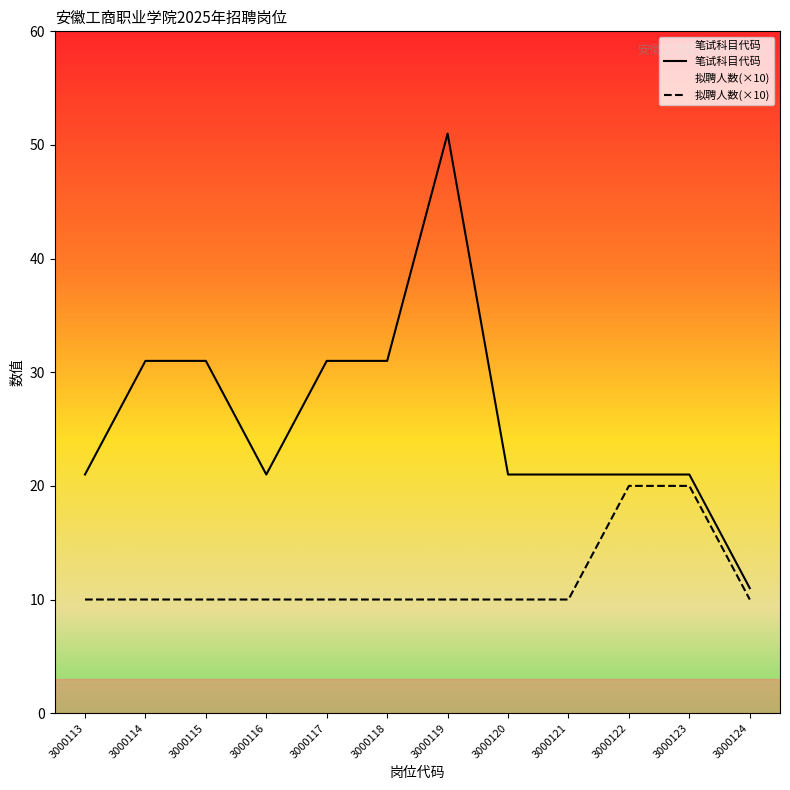

How many lines are shown in the chart?

2